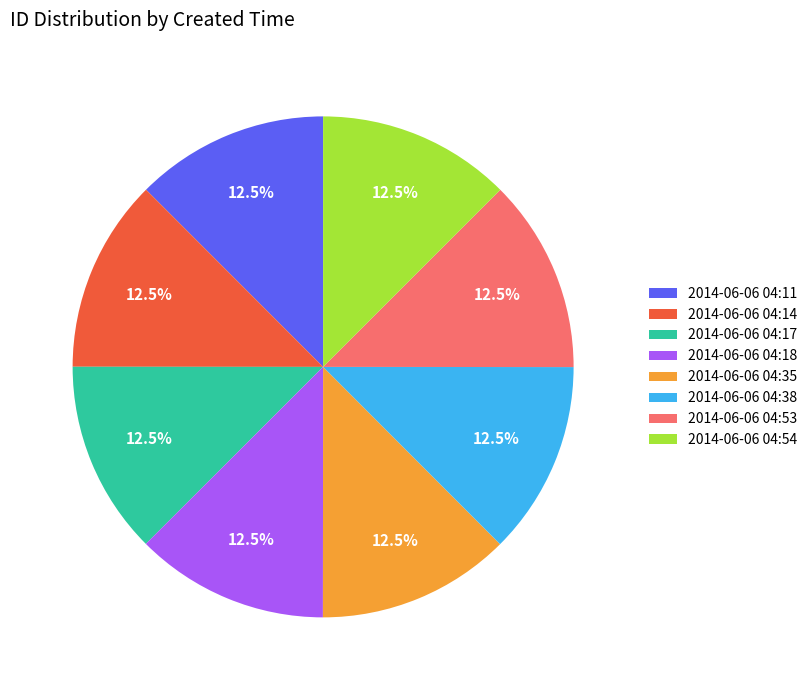

Is there any slice that represents more than half of the pie?

No